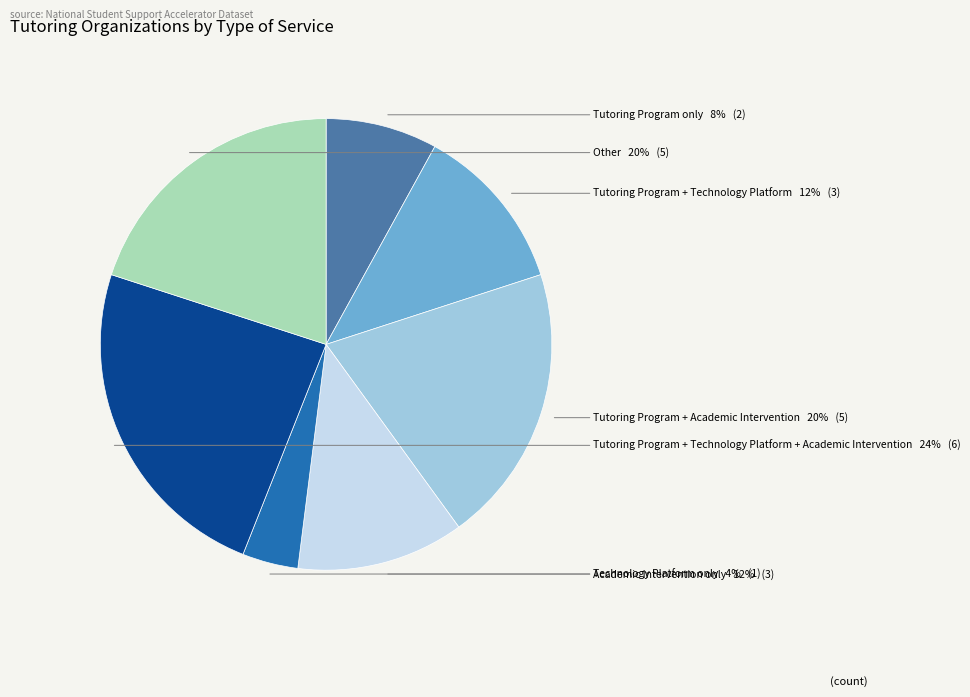

To the nearest percent, what is the average slice percentage?

14%